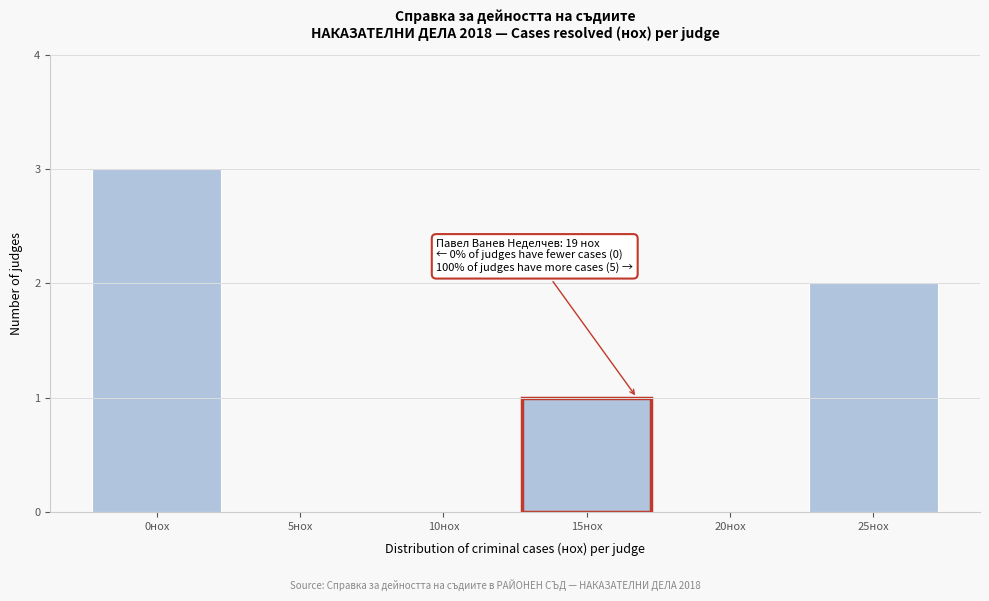

Reading left to right, transcribe all the data shown in this chart.

0нох=3	5нох=0	10нох=0	15нох=1	20нох=0	25нох=2